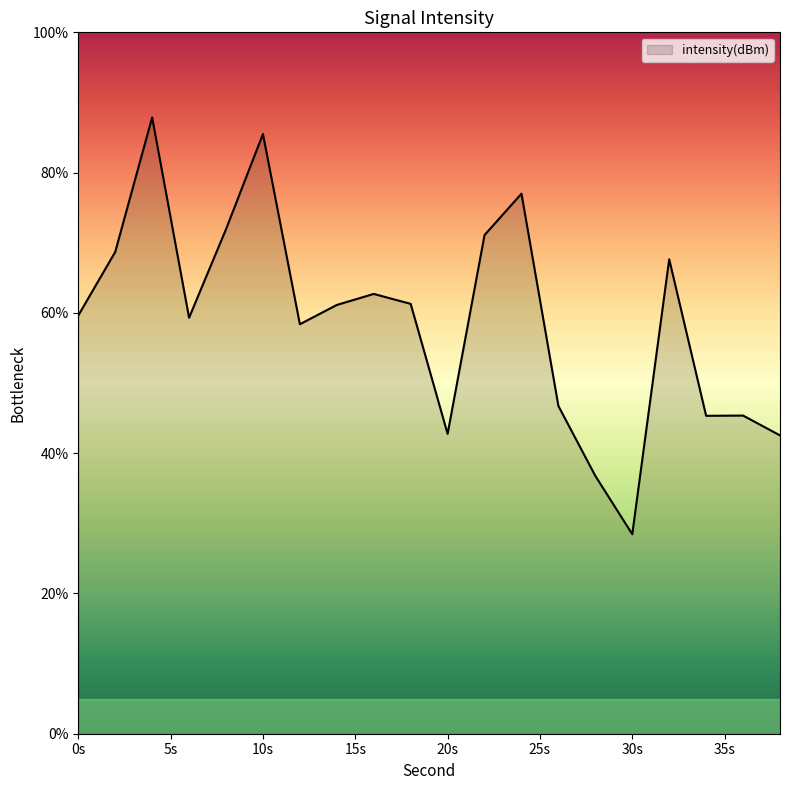

What is the minimum value shown in the chart?

28.4